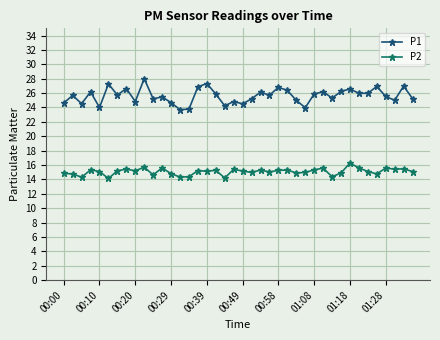

Which series has the largest total across all categories?

P1